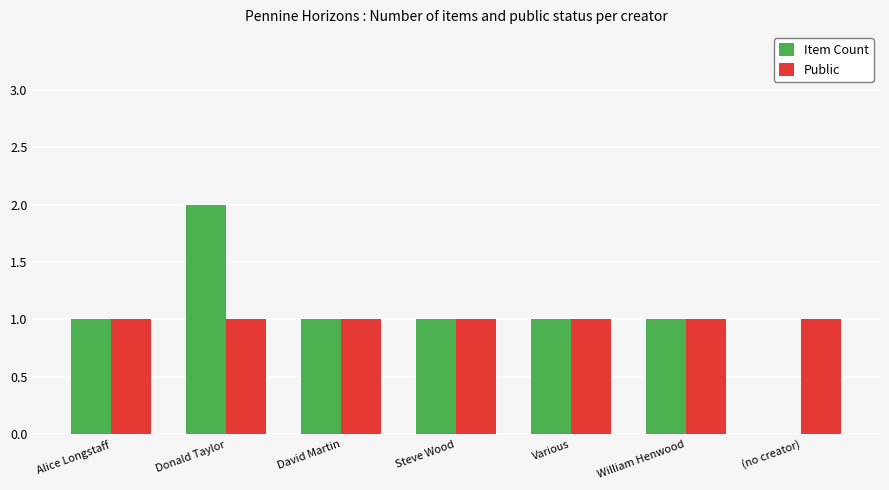

True or false: Item Count has a value of 1 at Various.

True